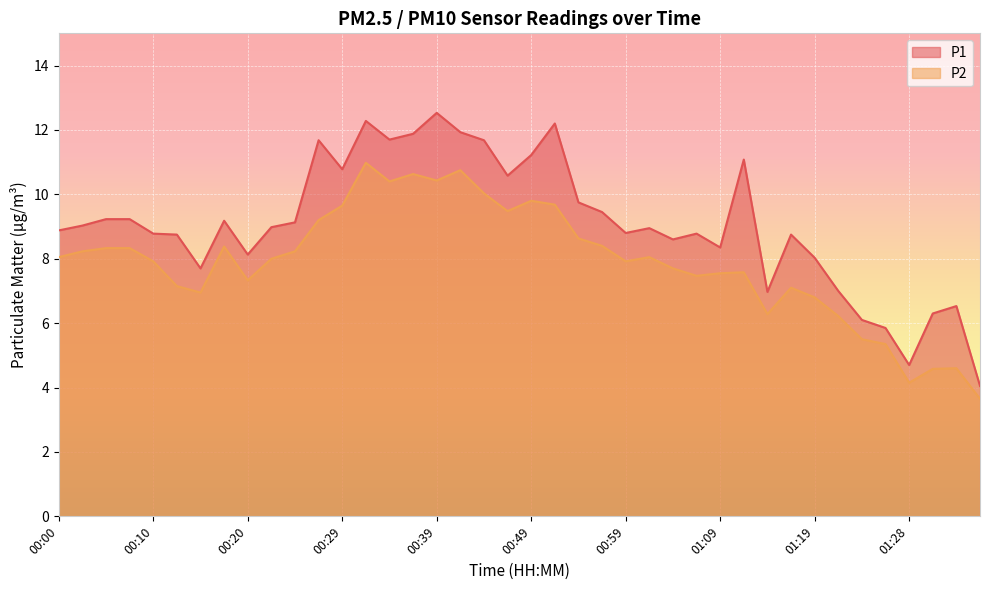

What is the highest value of the P1 series?

12.5